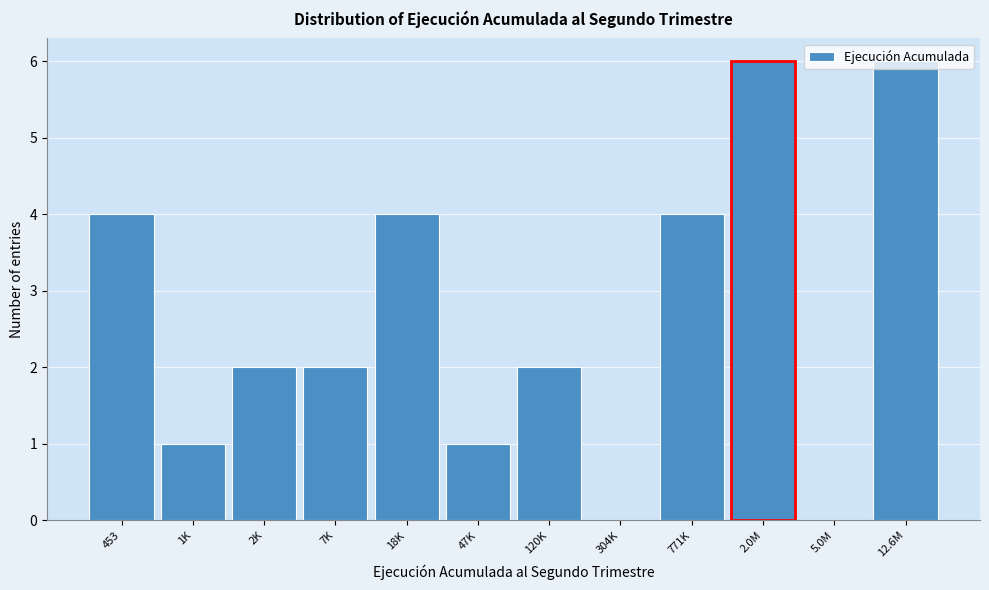

What is the greatest value displayed?

6